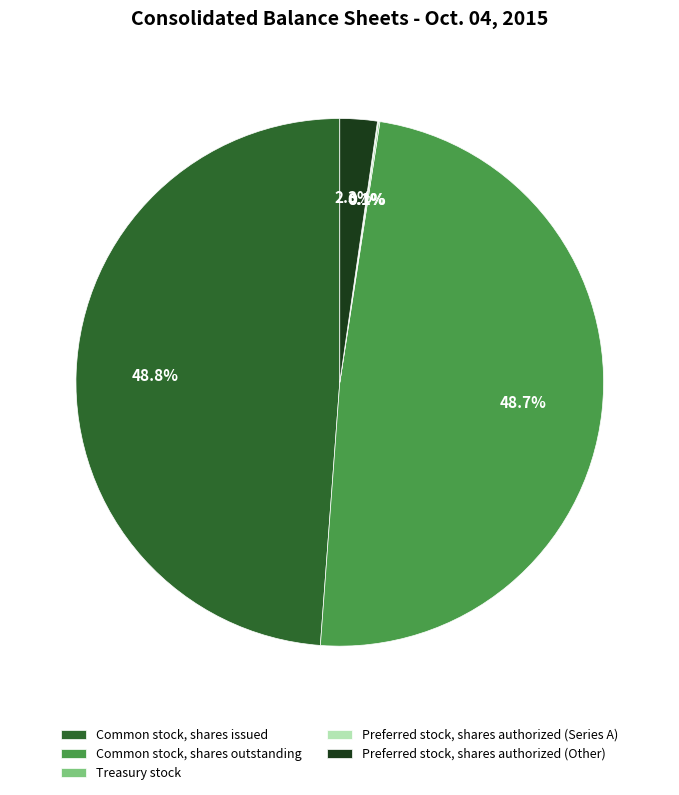

Between Preferred stock, shares authorized (Other) and Common stock, shares outstanding, which is larger?

Common stock, shares outstanding